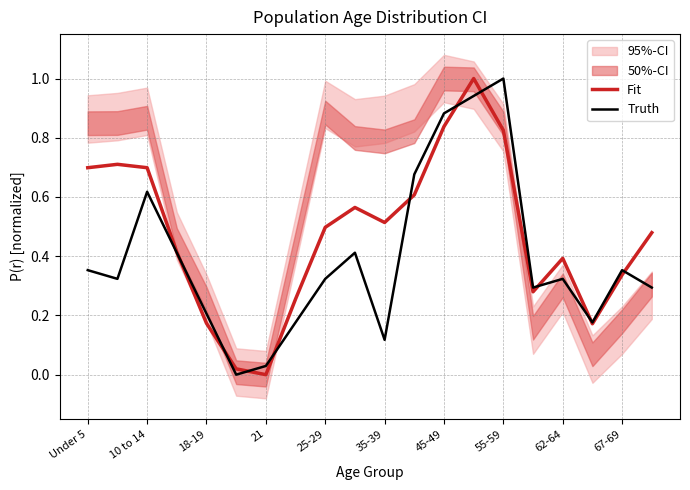

At which category is the sum across all series the highest?

13